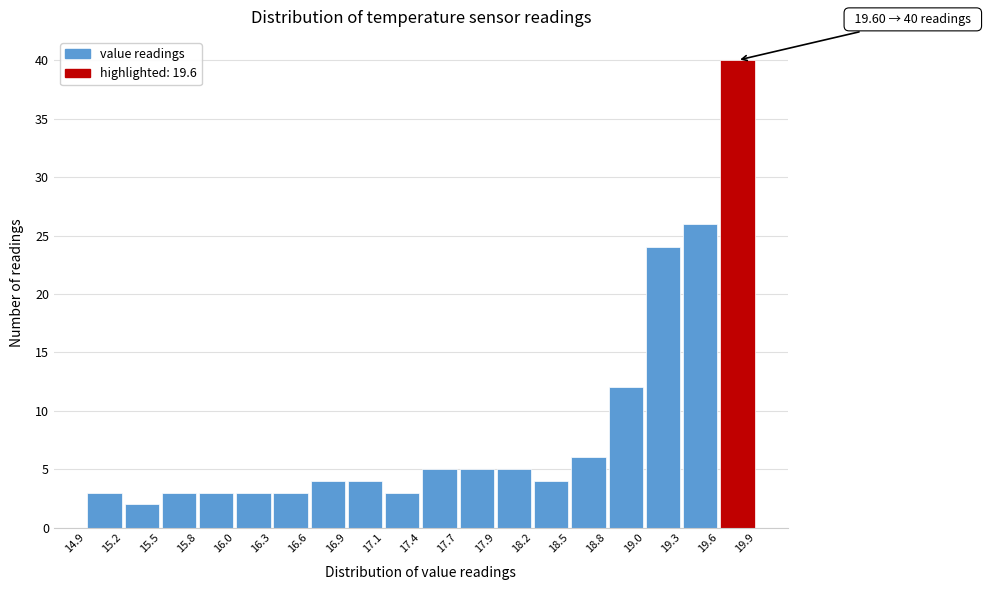

Which range on the x-axis has the tallest bar?

19.6 to 19.9